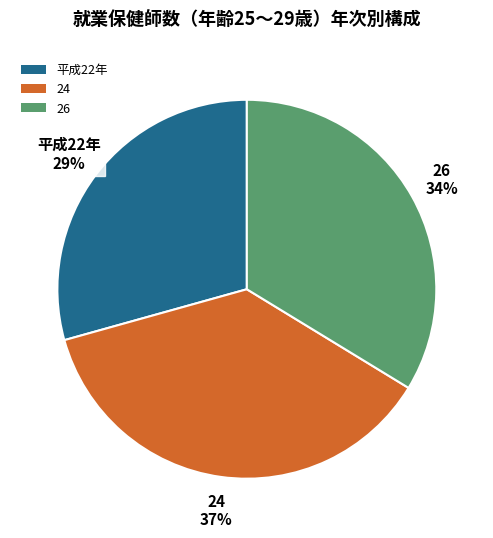

To the nearest percent, what is the difference between the largest and smallest slice percentages?

8%